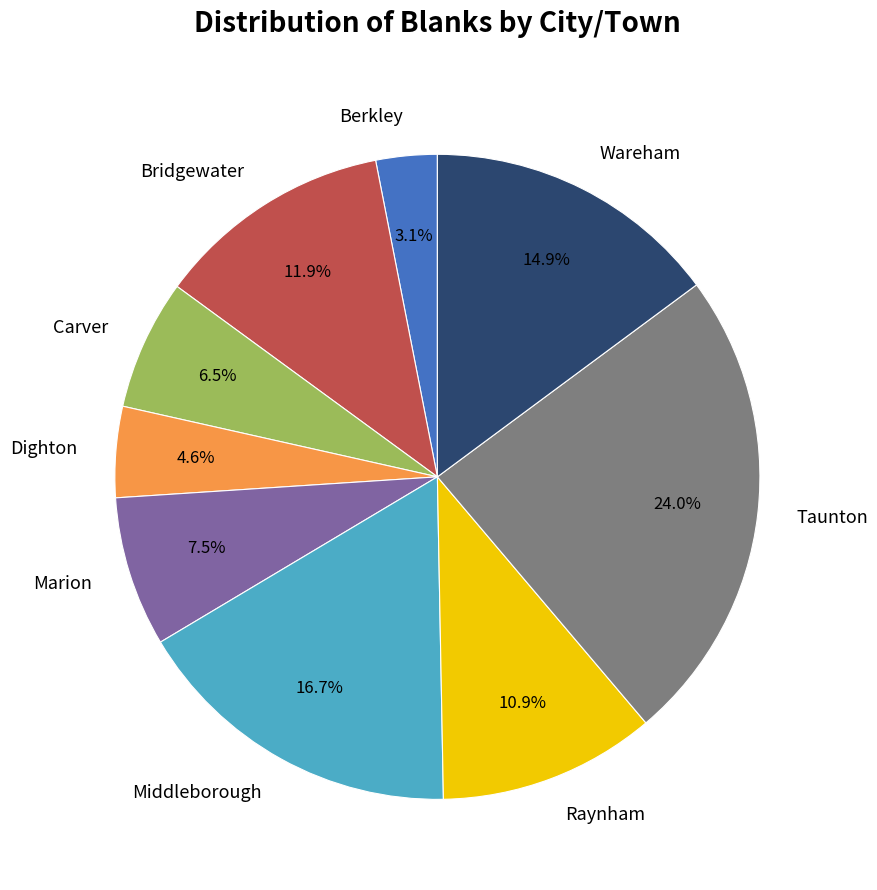

How many segments does this pie chart have?

9